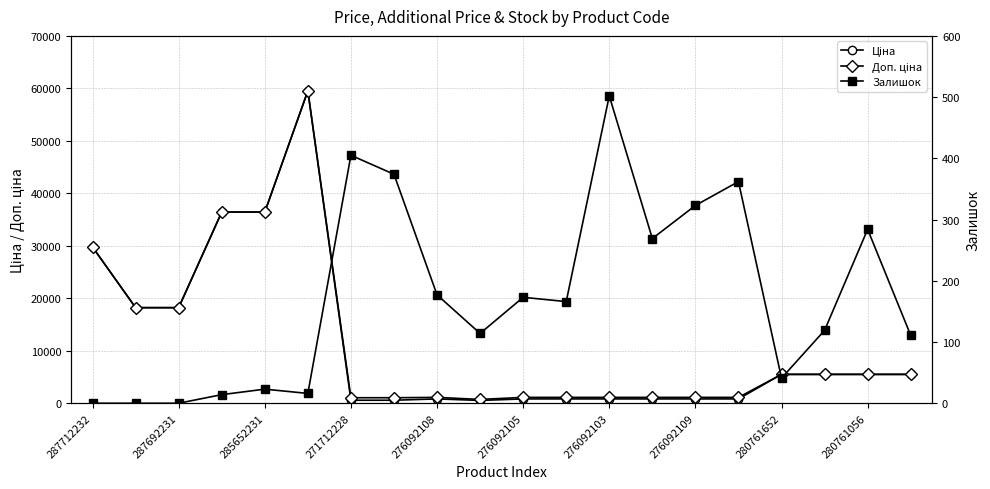

True or false: Залишок and Доп. ціна cross at least once.

False